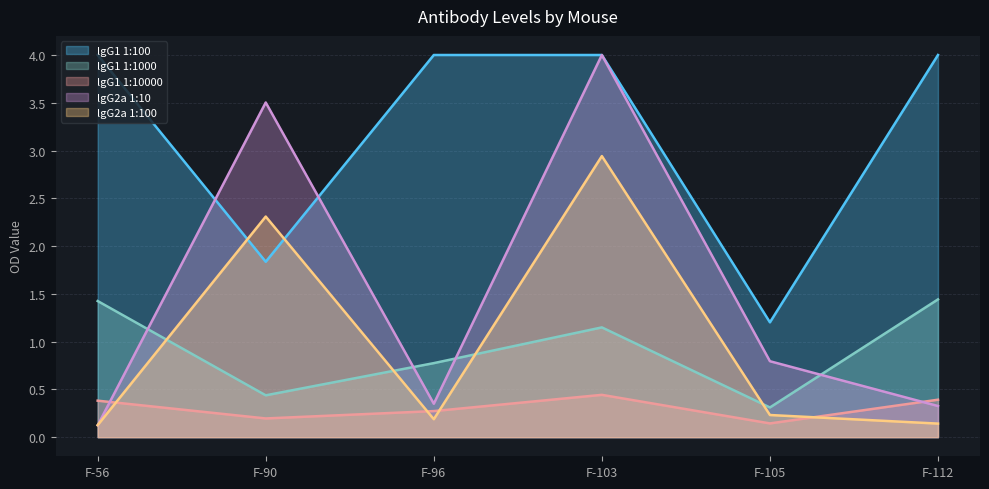

Is it true that lgG2a 1:100 equals 0.4 at F-105?

False